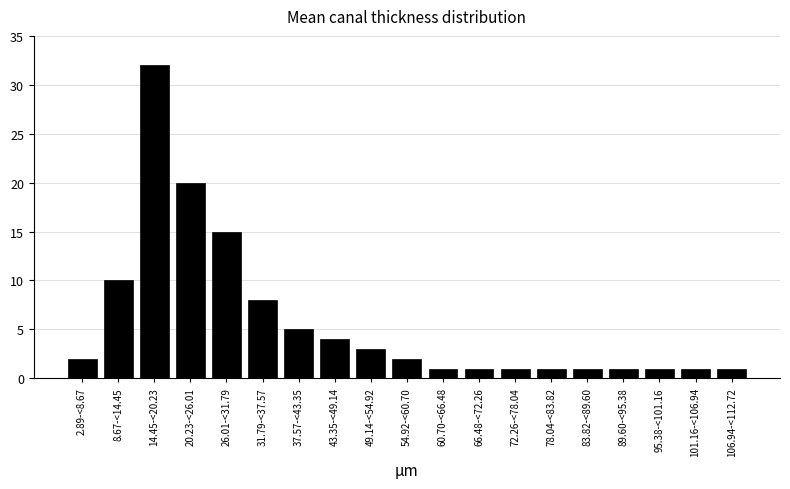

Reading left to right, what are all the values shown in this chart?

2.89-<8.67=2	8.67-<14.45=10	14.45-<20.23=32	20.23-<26.01=20	26.01-<31.79=15	31.79-<37.57=8	37.57-<43.35=5	43.35-<49.14=4	49.14-<54.92=3	54.92-<60.70=2	60.70-<66.48=1	66.48-<72.26=1	72.26-<78.04=1	78.04-<83.82=1	83.82-<89.60=1	89.60-<95.38=1	95.38-<101.16=1	101.16-<106.94=1	106.94-<112.72=1